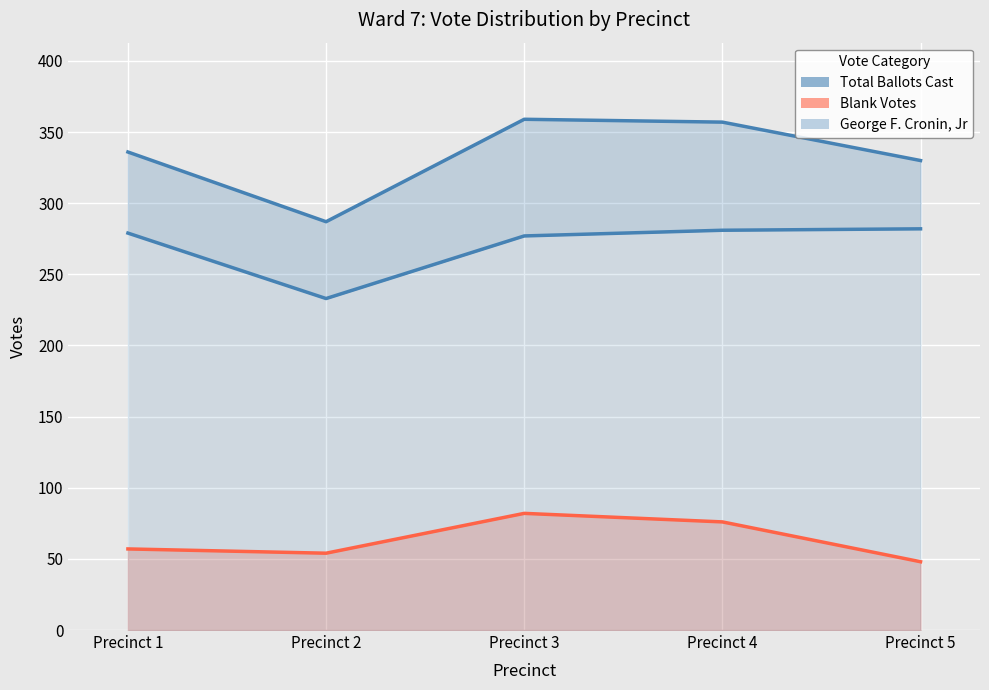

True or false: Total Ballots Cast has more than 1 interior local peaks.

False